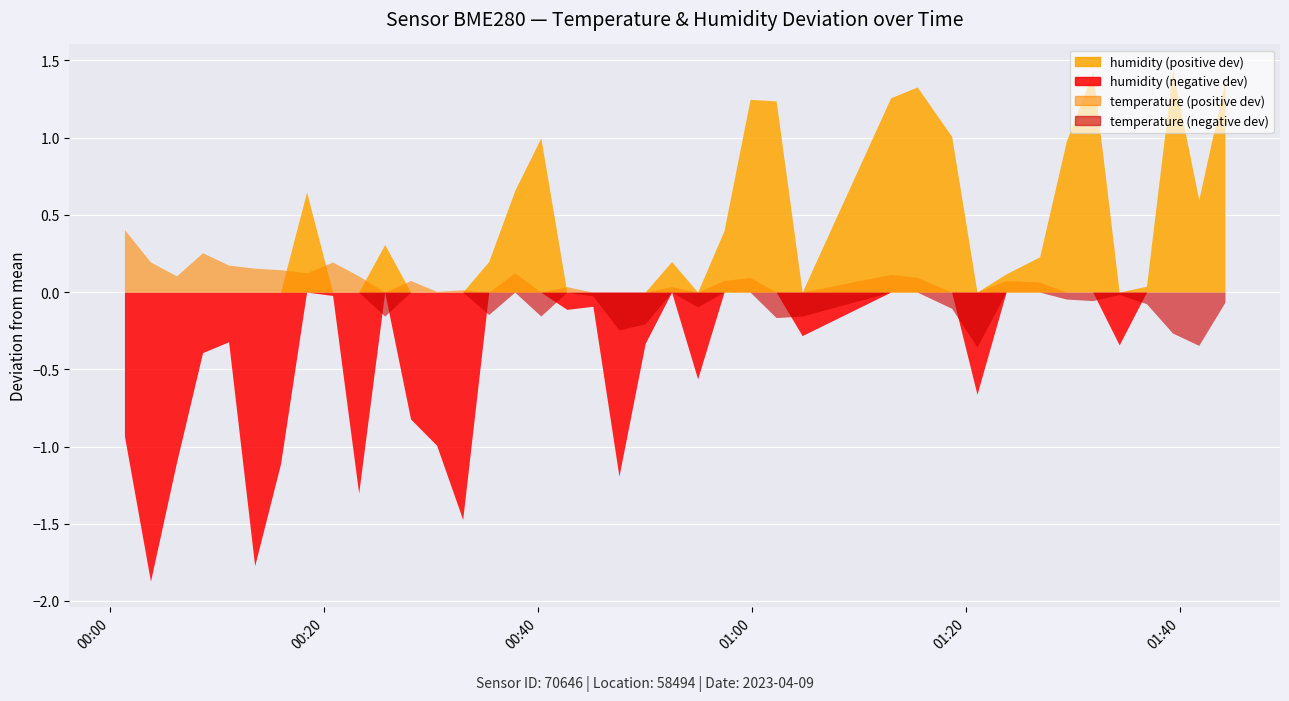

Which series has the largest range (max minus min)?

humidity